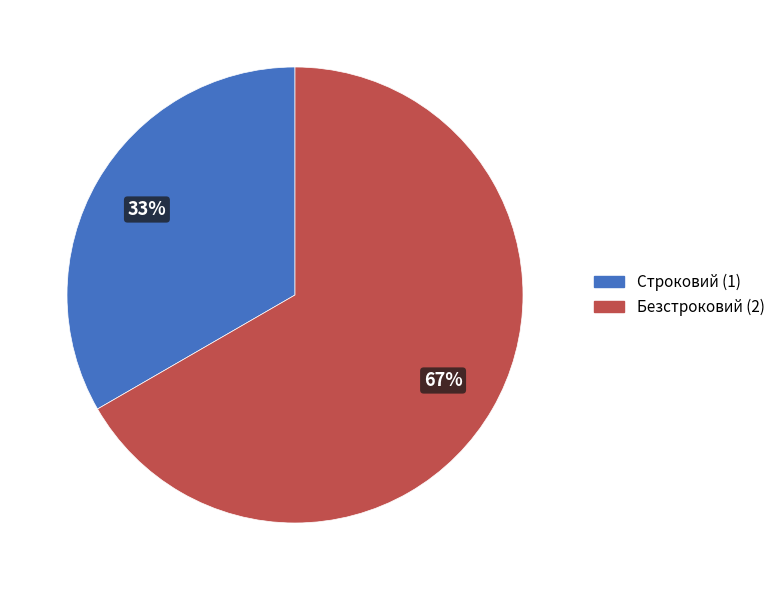

To the nearest percent, what percentage of the pie is Безстроковий?

67%